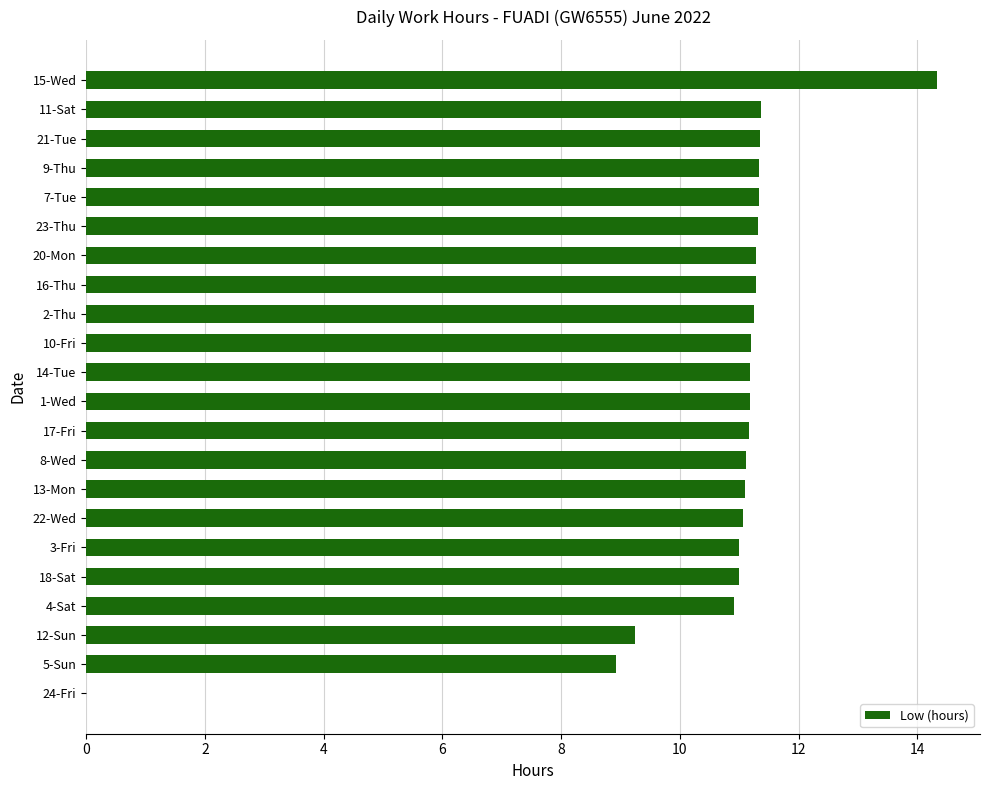

At which label is the value closest to 7?

5-Sun